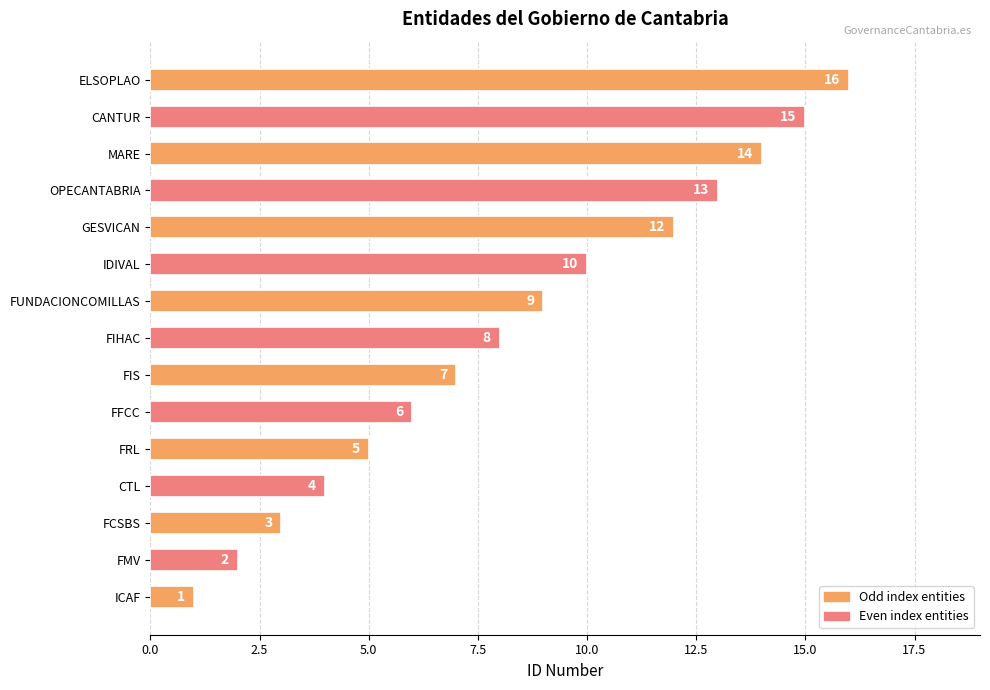

Are the bars grouped side by side (vs. stacked)?

No